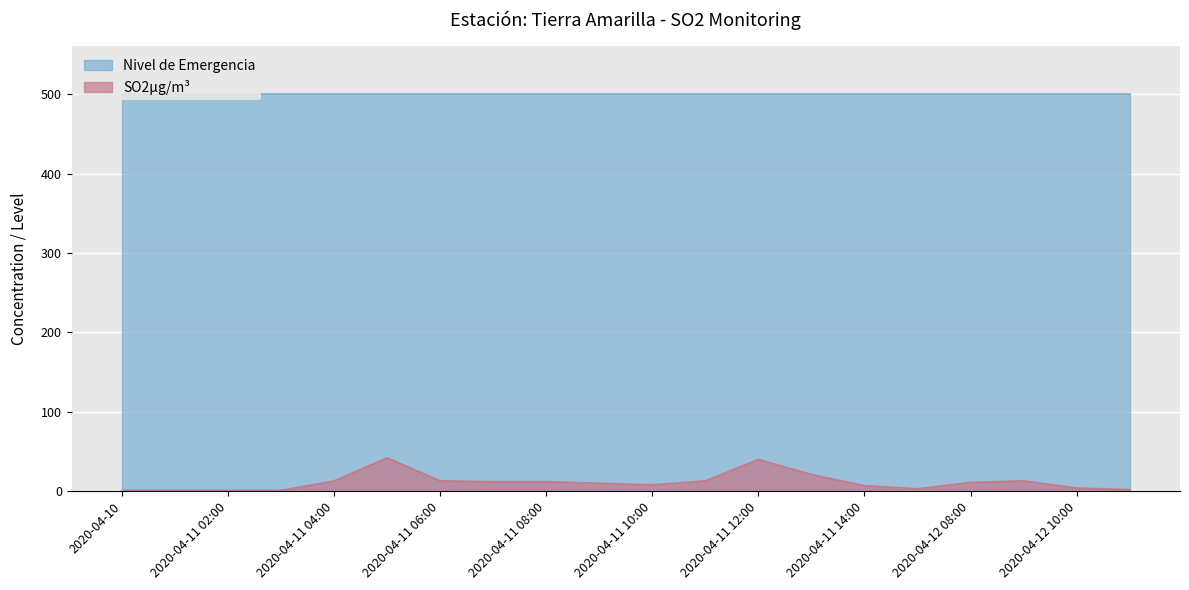

Reading left to right, what are all the values shown in this chart?

1	1	1	1	13	42	13	12	12	10	8	13	40	21	7	3	11	13	4	2